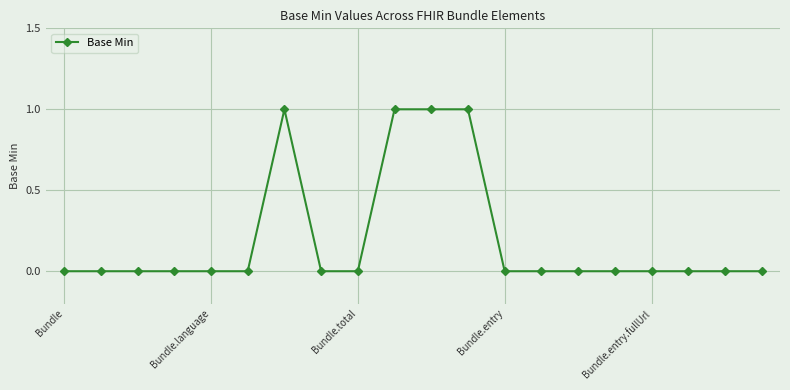

Reading right to left, what are all the values shown in this chart?

0	0	0	0	0	0	0	0	1	1	1	0	0	1	0	0	0	0	0	0